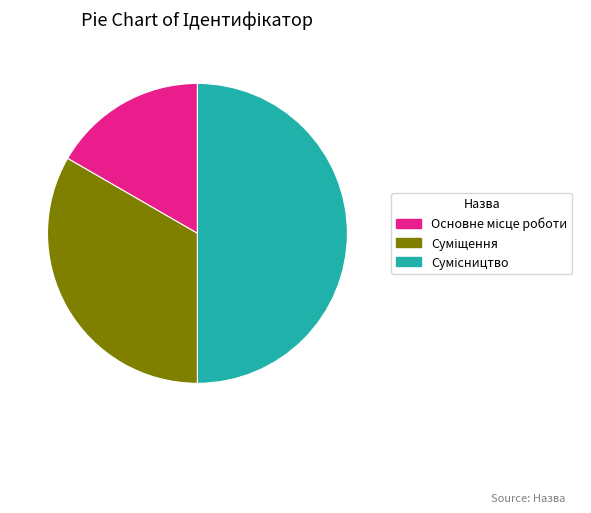

How many slices are in this pie chart?

3